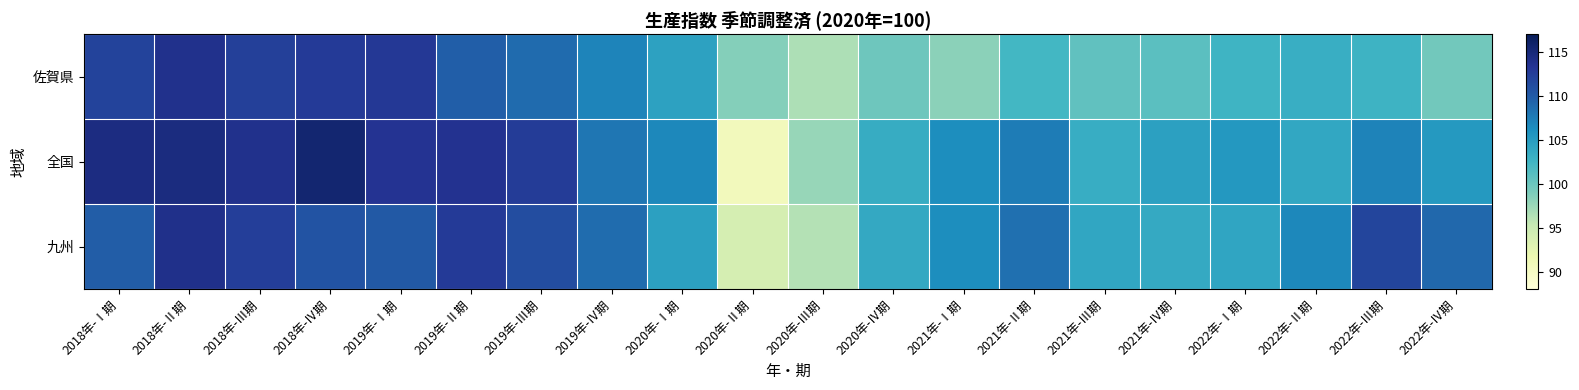

Which series has the widest spread of values?

全国